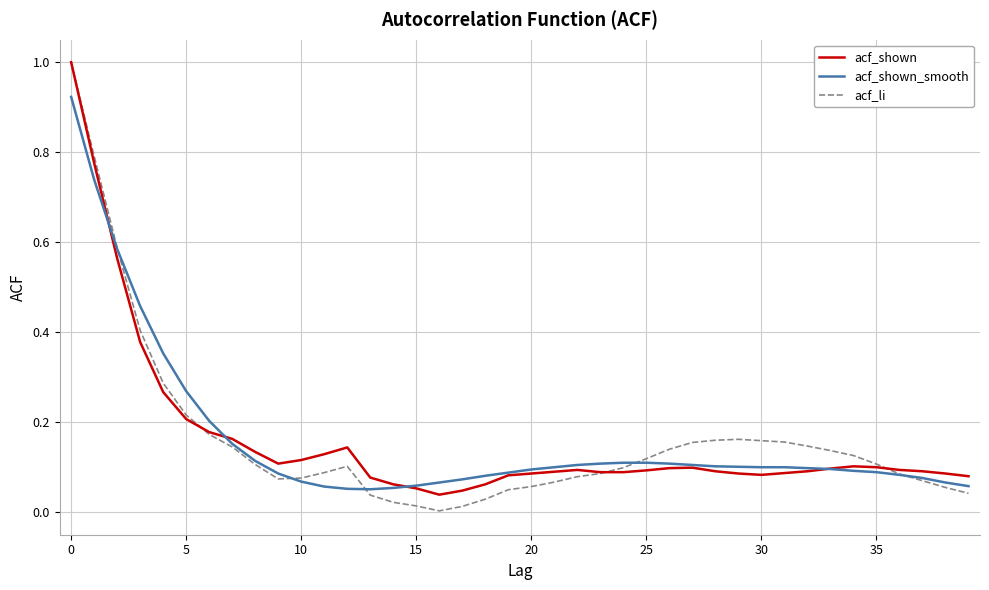

What is the highest value of the acf_li series?

1.0